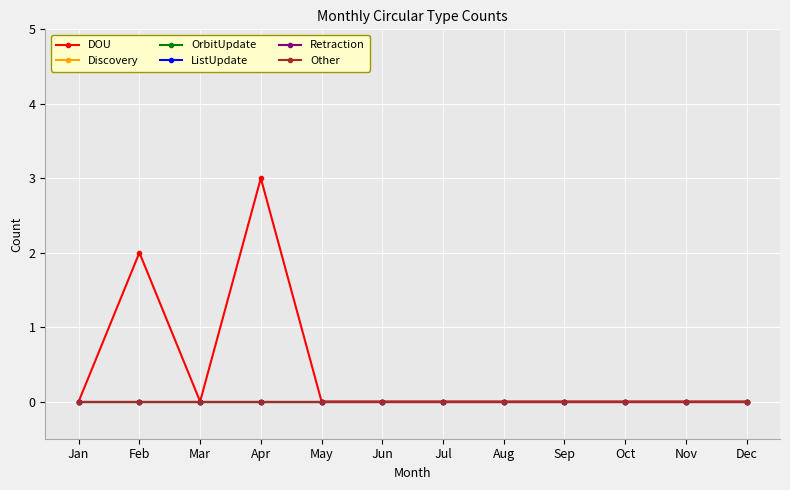

True or false: Retraction and Discovery cross at least once.

False